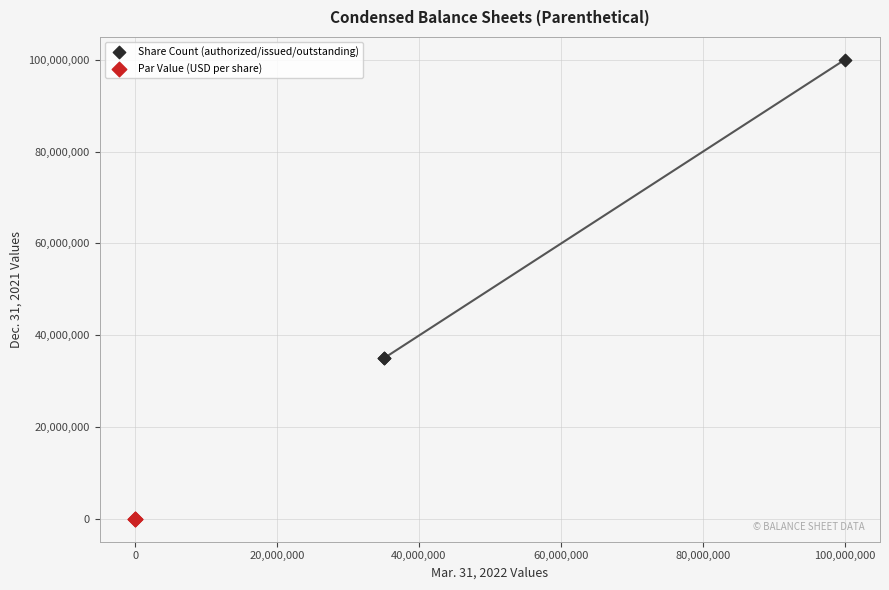

Which series reaches the maximum Y coordinate?

Share Count (authorized/issued/outstanding)